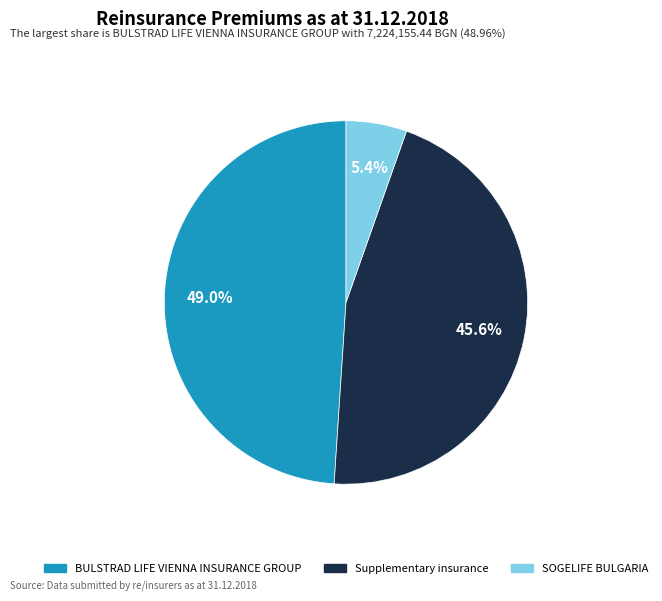

To the nearest percent, what percentage of the pie is BULSTRAD LIFE VIENNA INSURANCE GROUP?

49%